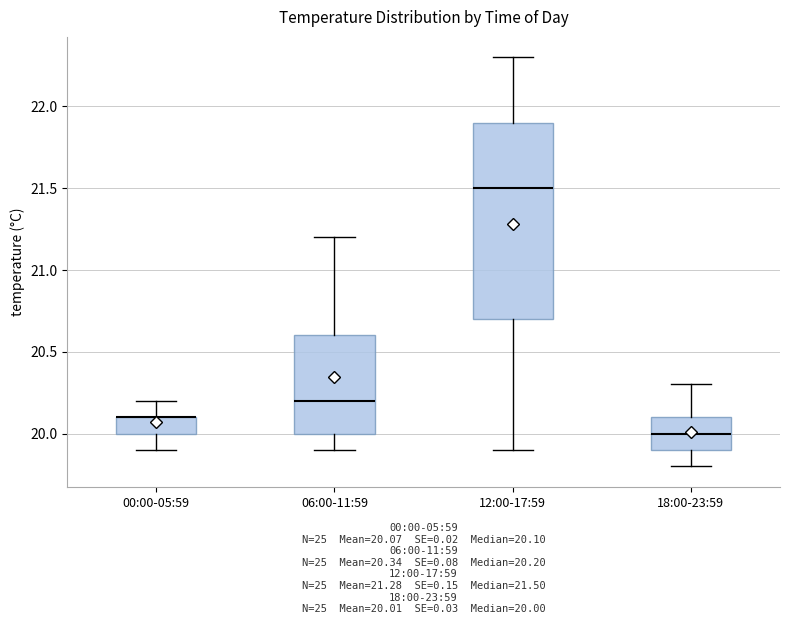

Reading left to right, read every box against the y-axis: the position of its median line, the range the box covers, and the ends of its whiskers. The values are not printed on the chart, so give them approximately, as read against the axis.

00:00-05:59: median 20.1 (drawn on the box's upper edge), box 20.0 to 20.1, whiskers 19.9 to 20.2
06:00-11:59: median 20.2, box 20.0 to 20.6, whiskers 19.9 to 21.2
12:00-17:59: median 21.5, box 20.7 to 21.9, whiskers 19.9 to 22.3
18:00-23:59: median 20.0, box 19.9 to 20.1, whiskers 19.8 to 20.3